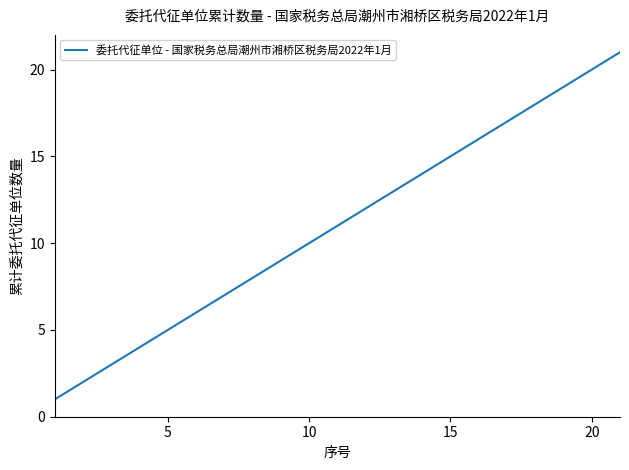

What is the maximum value shown in the chart?

21